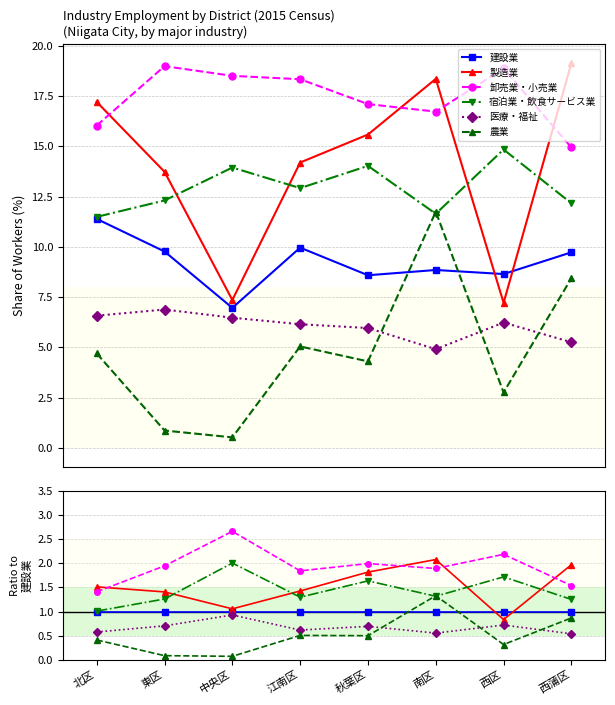

How many data points does each series have?

8